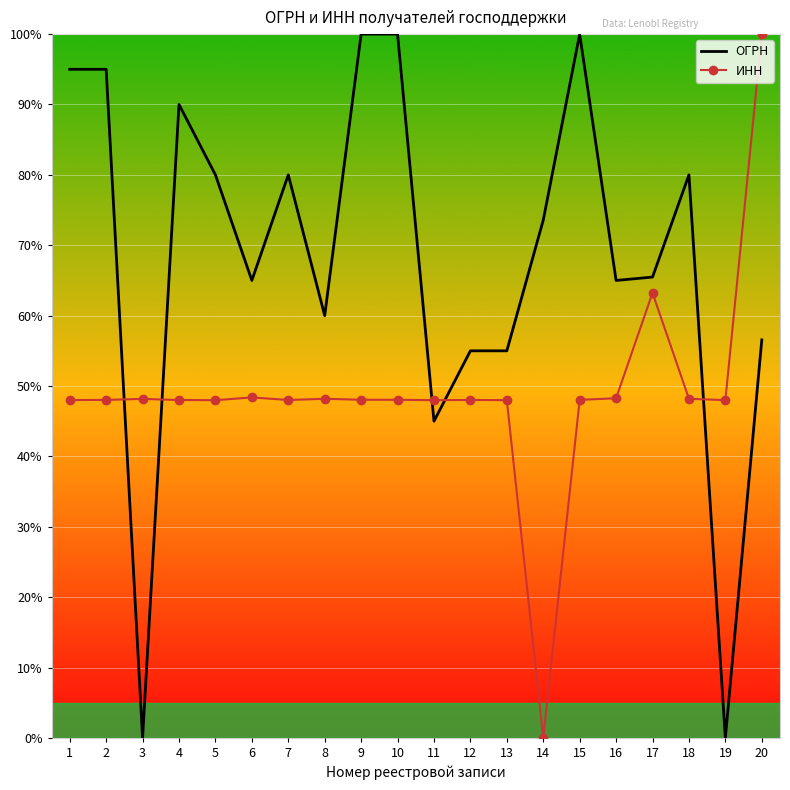

True or false: ОГРН has a value of 100.0 at 9.

True